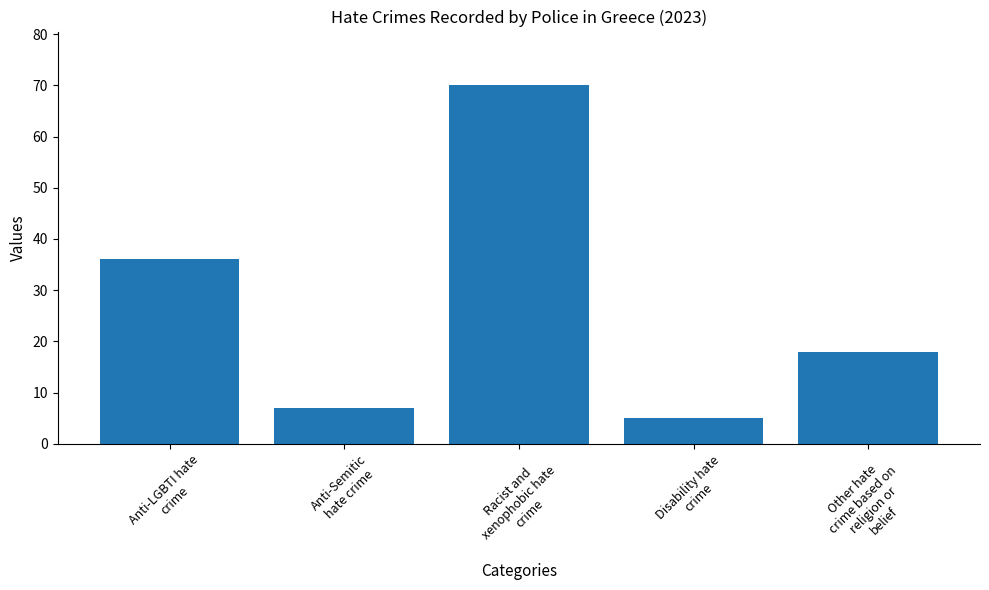

At which category does the chart reach its peak across all series?

Racist and
xenophobic hate
crime